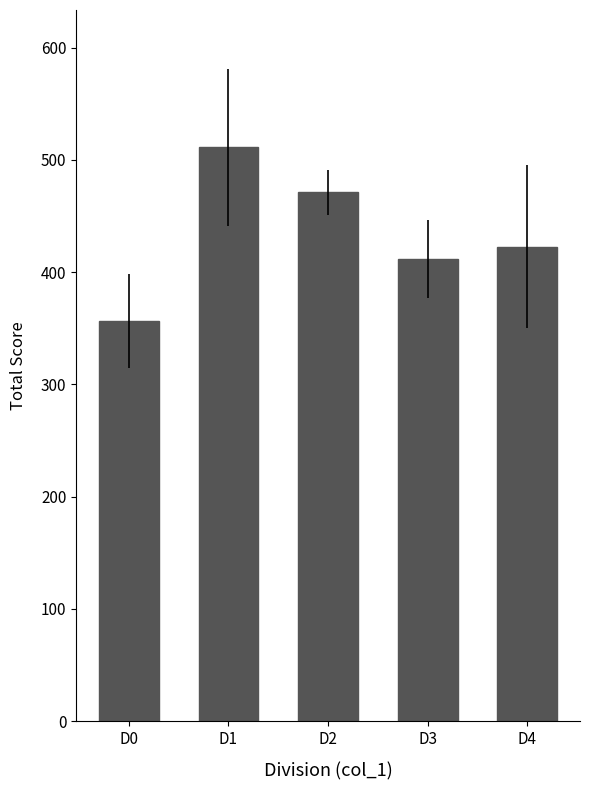

Count the number of categories in the chart.

5